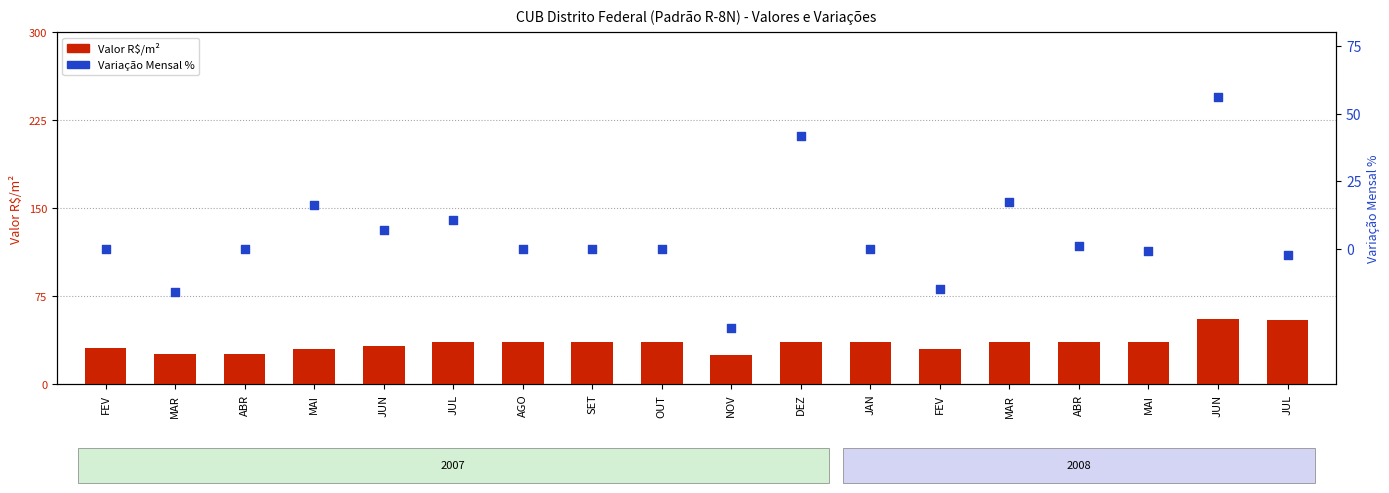

Is the value of Variação Mensal % at JUL greater than the value of Valor R$/m² at DEZ?

No